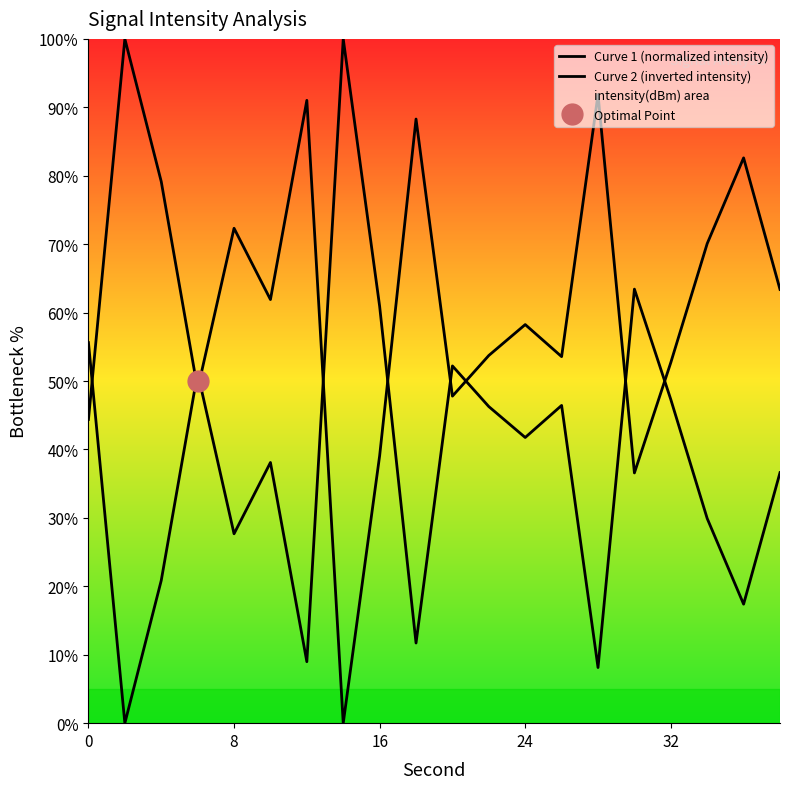

How many intersections are there between Curve 2 (inverted intensity) and Curve 1 (normalized intensity)?

9